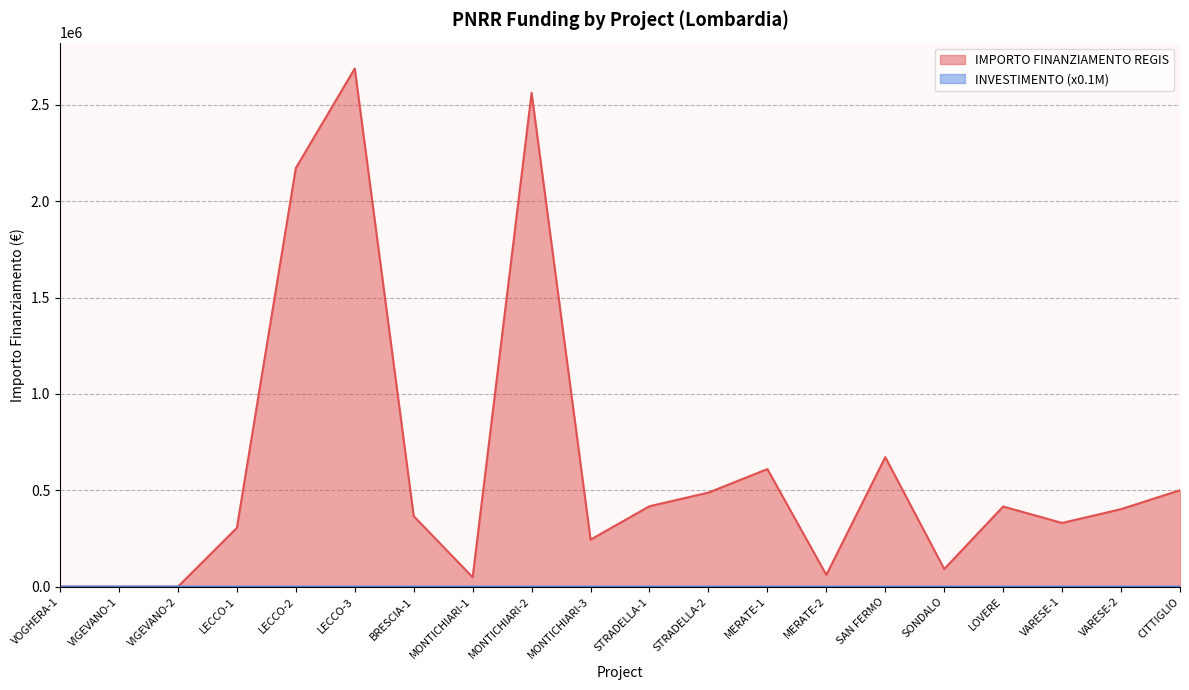

Which series has the largest total across all categories?

IMPORTO FINANZIAMENTO REGIS